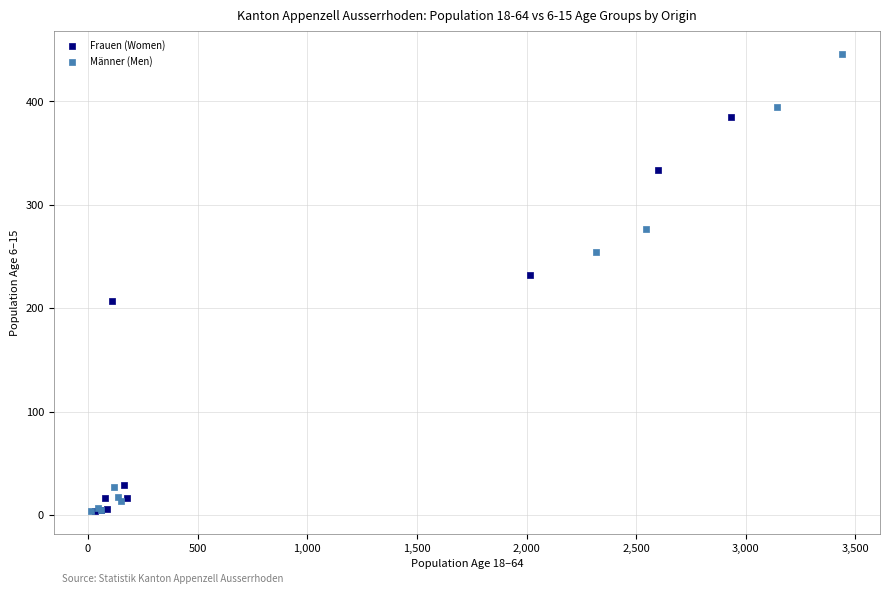

Which series has the widest spread of Y values?

Männer (Men)